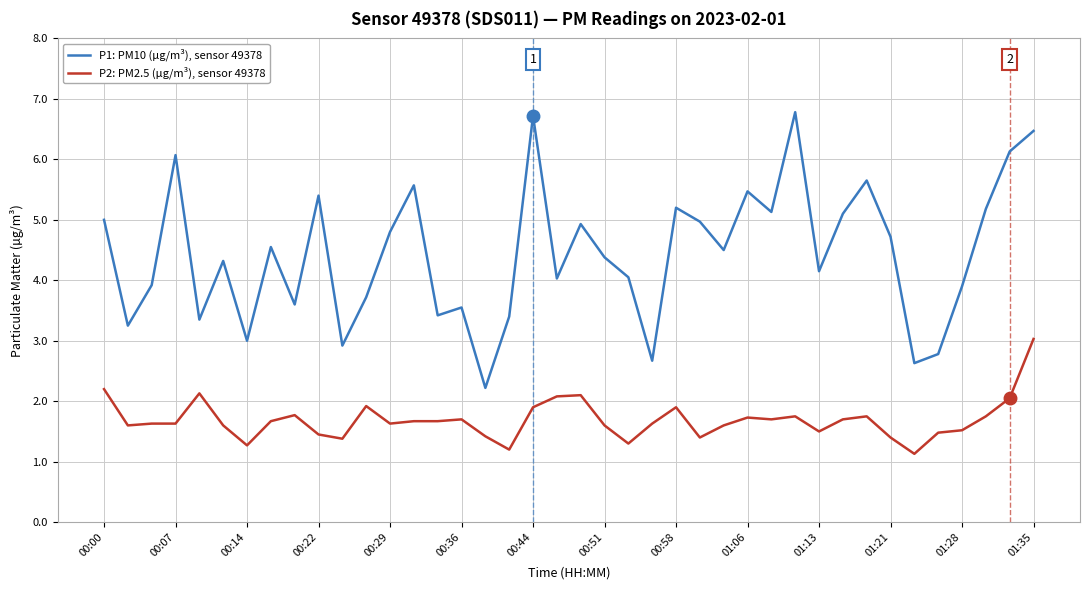

Rank the series by their average value, from lowest to highest.

P2: PM2.5 (µg/m³), sensor 49378, P1: PM10 (µg/m³), sensor 49378